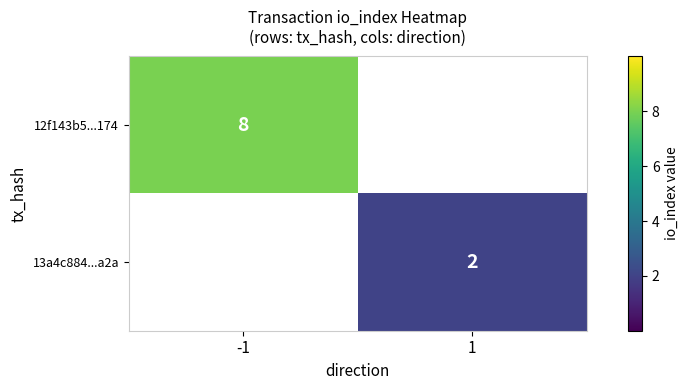

The value of 13a4c884...a2a at 1 is 2.0. True or false?

True